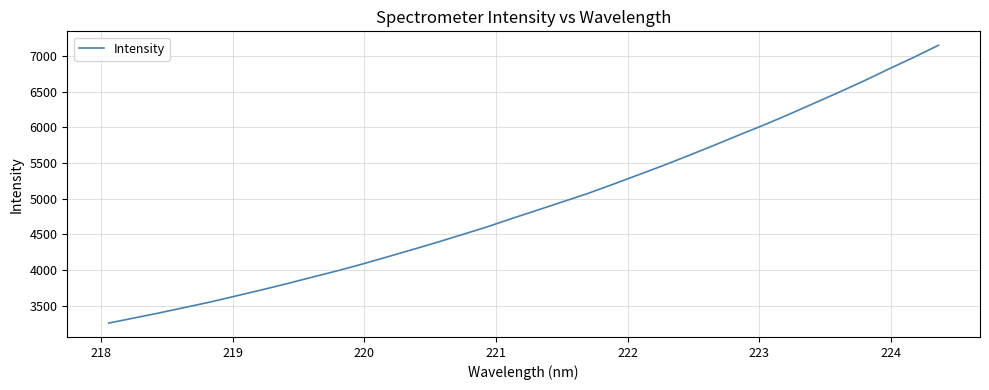

What is the minimum value shown in the chart?

3257.5